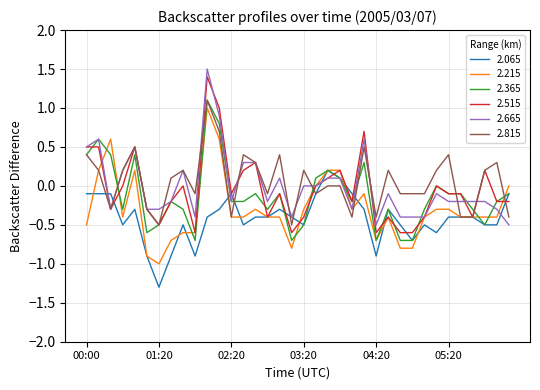

What is the greatest value displayed?

1.5